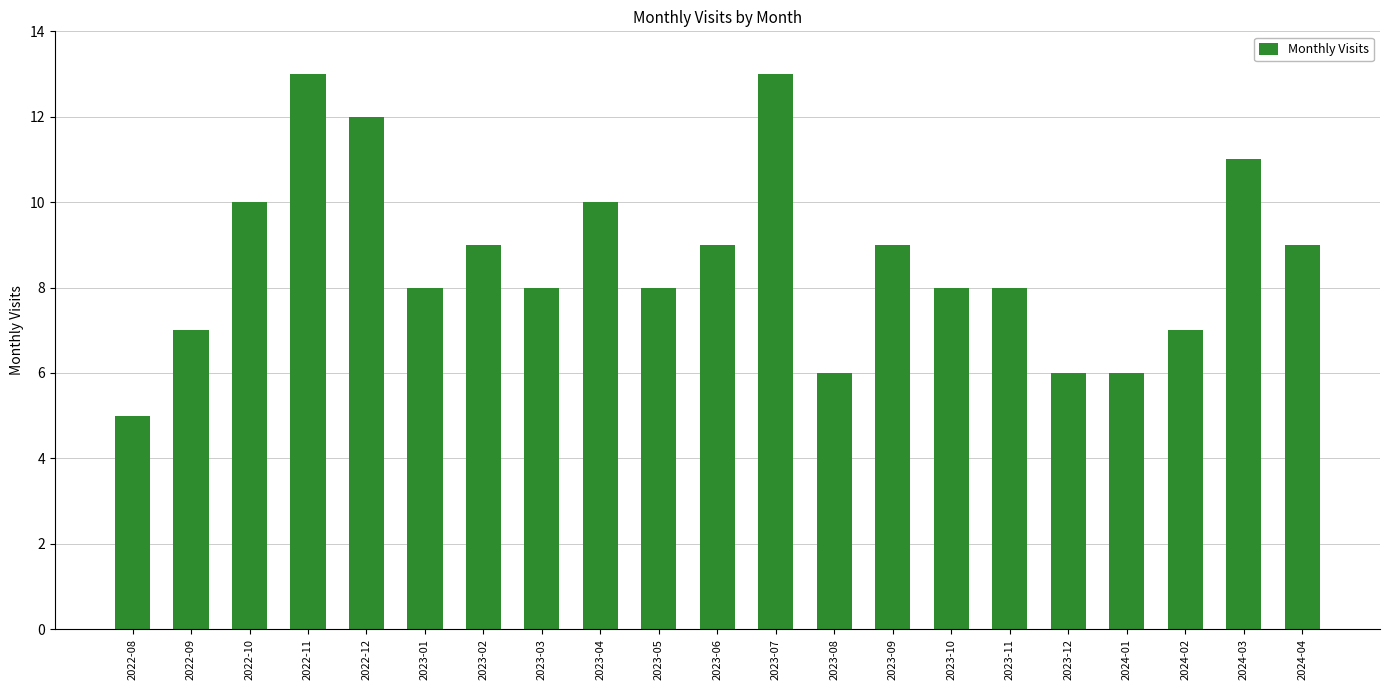

What is the label of the 9th bar from the left?

2023-04